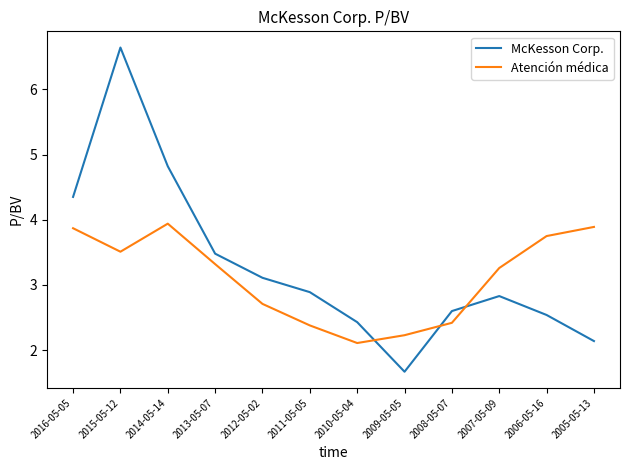

Where does the McKesson Corp. series first go above 2?

2016-05-05